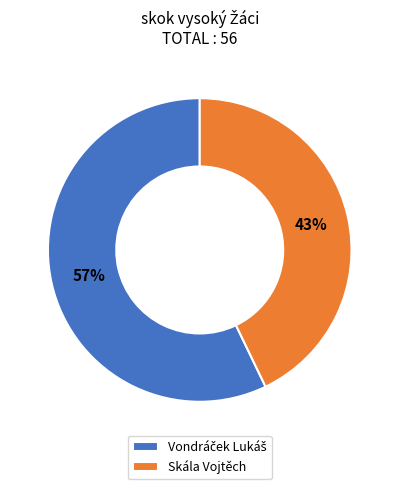

To the nearest percent, what is the difference between the largest and smallest slice percentages?

14%